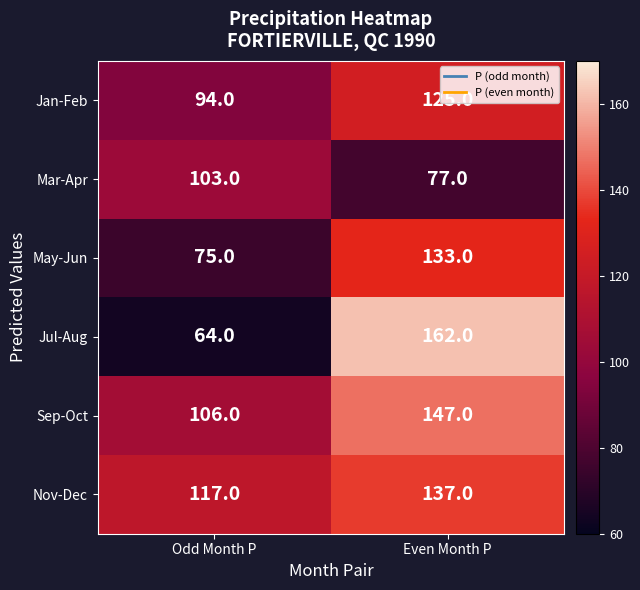

Which label corresponds to the largest value in the chart?

Even Month P